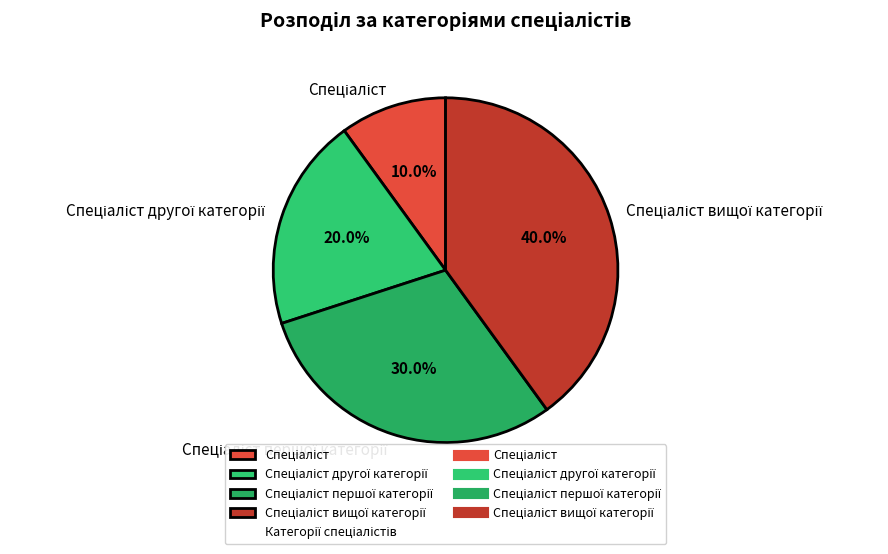

Is there a majority slice in this chart?

No